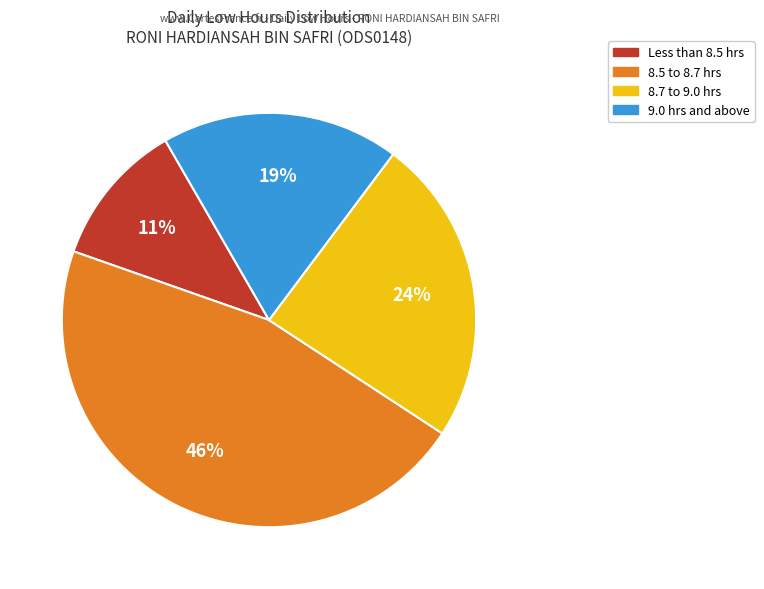

To the nearest percent, what is the difference between the largest and smallest slice percentages?

35%